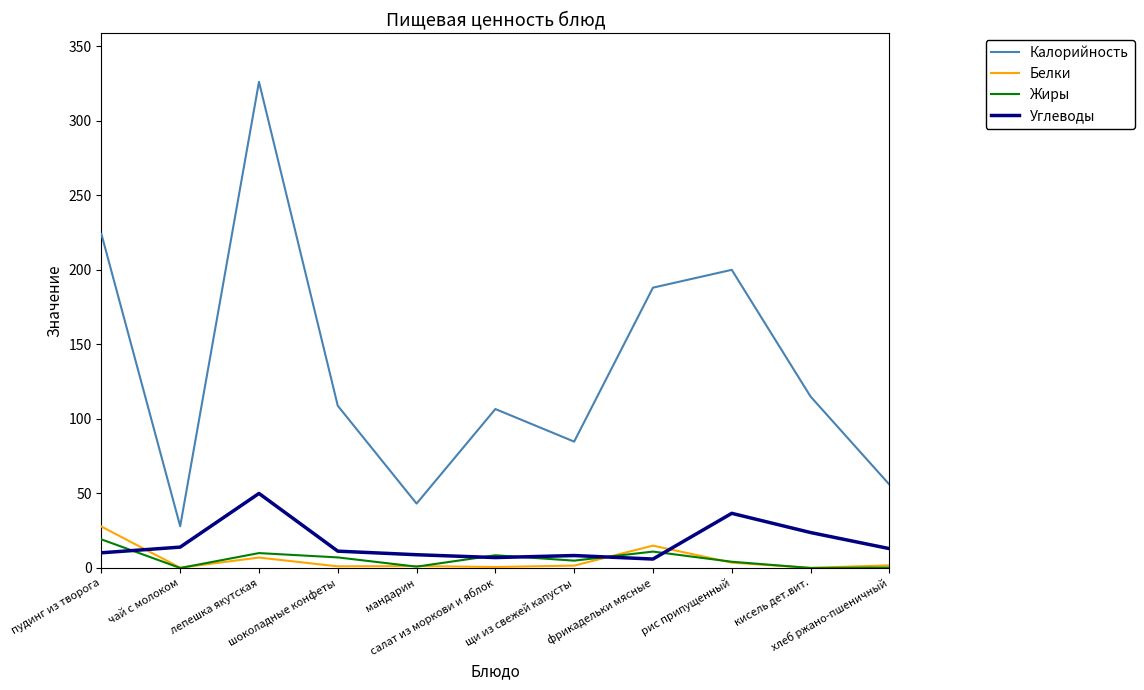

True or false: Белки and Жиры intersect in this chart.

True